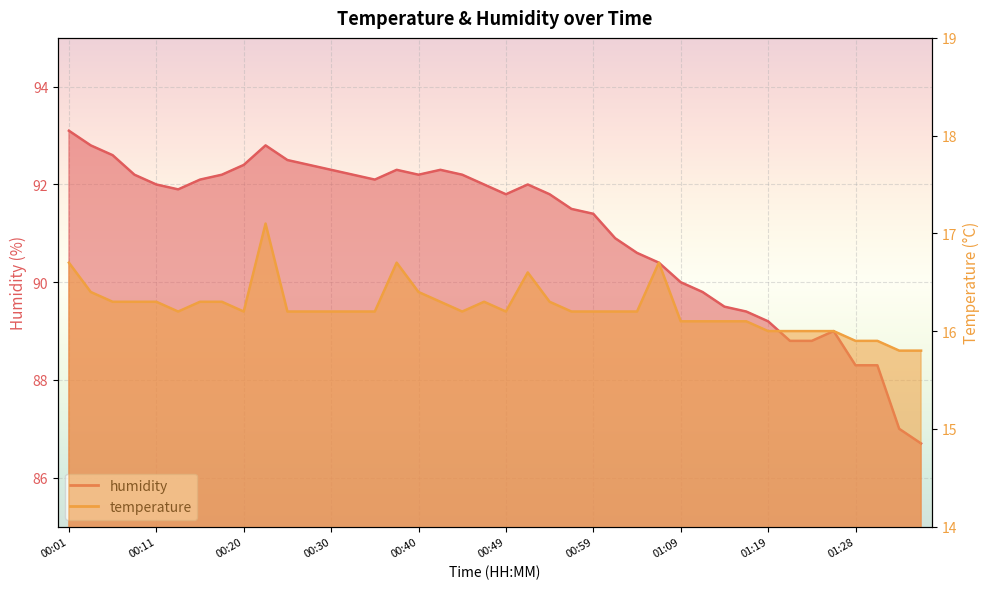

What is the difference between the maximum and minimum values in the humidity series?

6.4